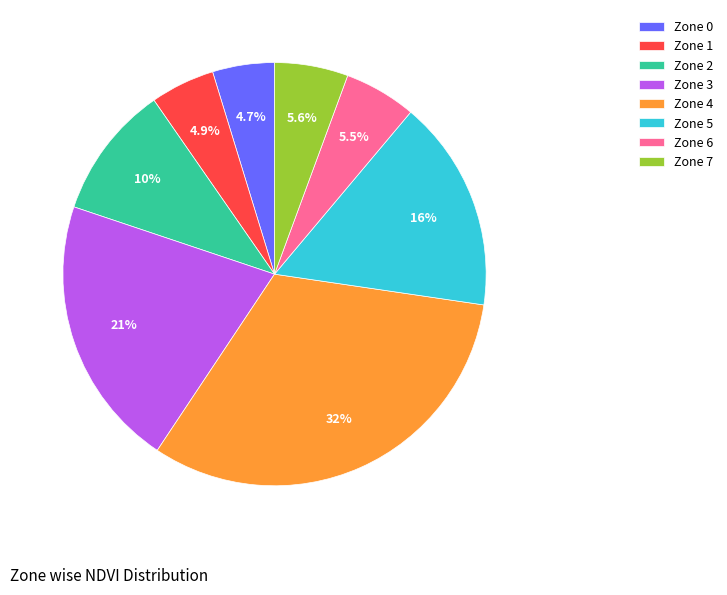

What is the ratio of the value at Zone 7 to the value at Zone 3?

0.3